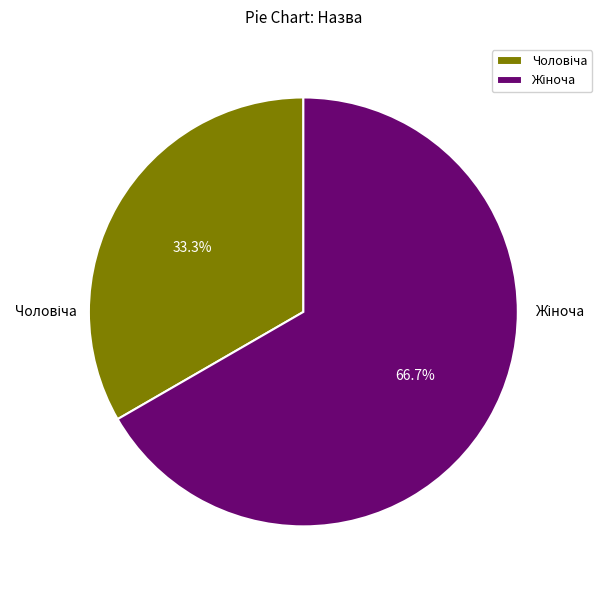

Is there a majority slice in this chart?

Yes